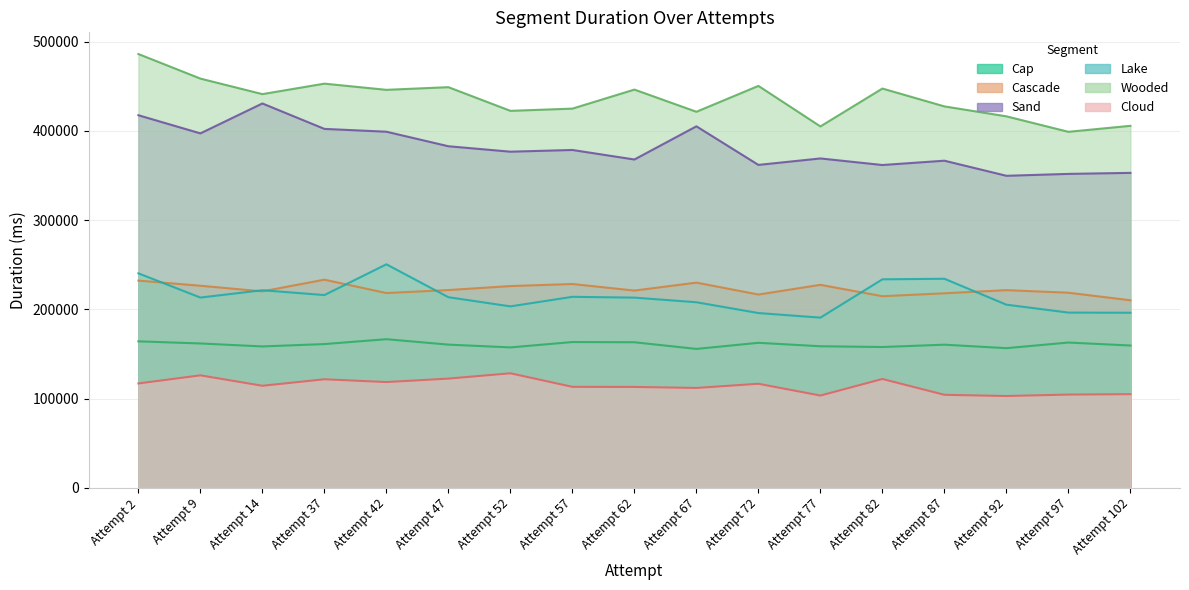

The value of Cascade at Attempt 57 is 228386. True or false?

True